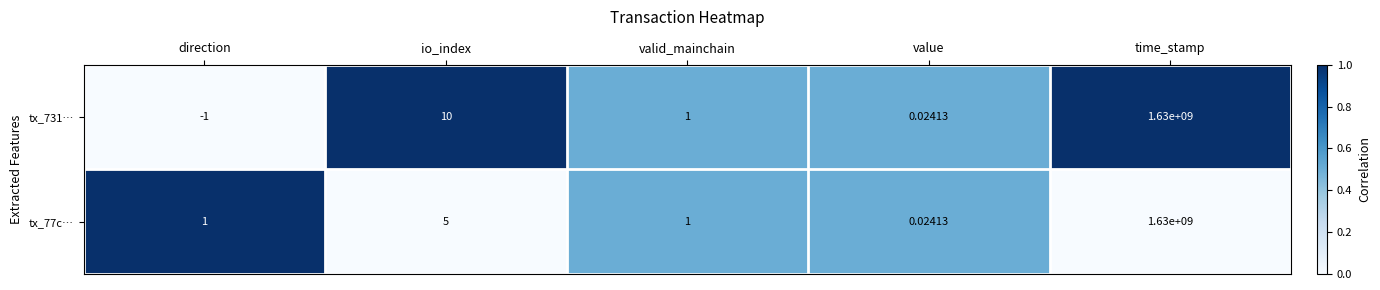

Rank the series at direction from lowest to highest value.

tx_731…, tx_77c…